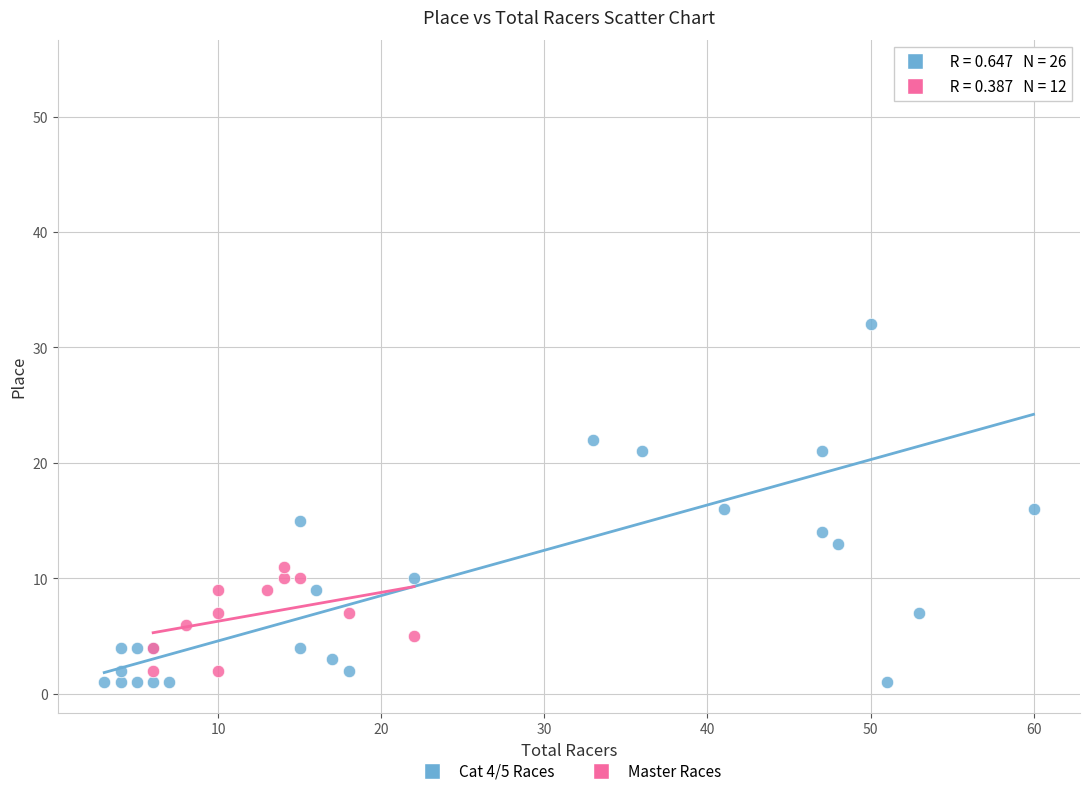

What are all the series names shown in the legend?

Cat 4/5 Races, Master Races